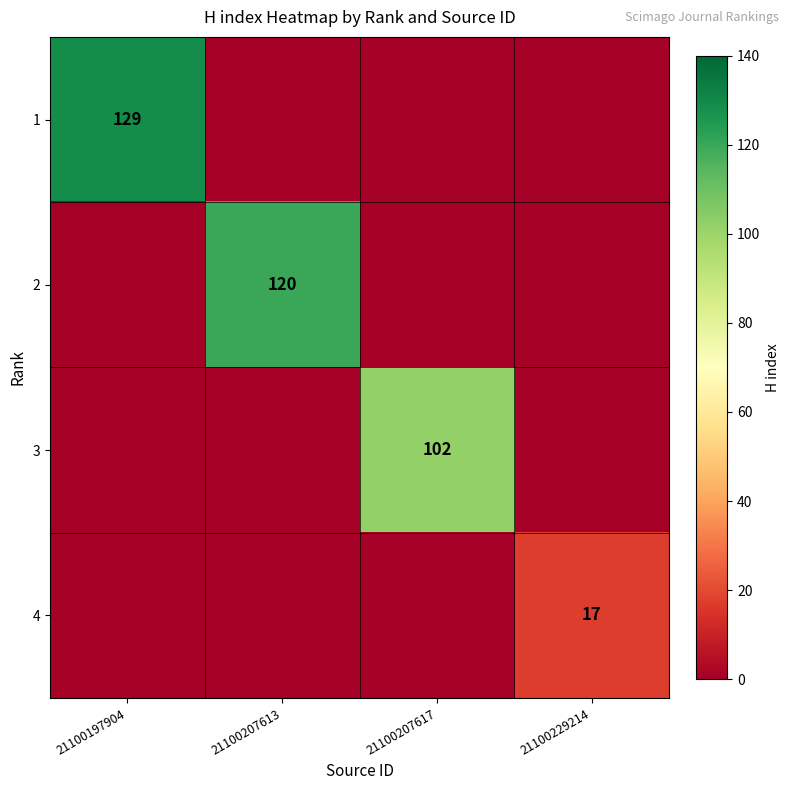

The 4 series shows 28 at 21100229214. True or false?

False